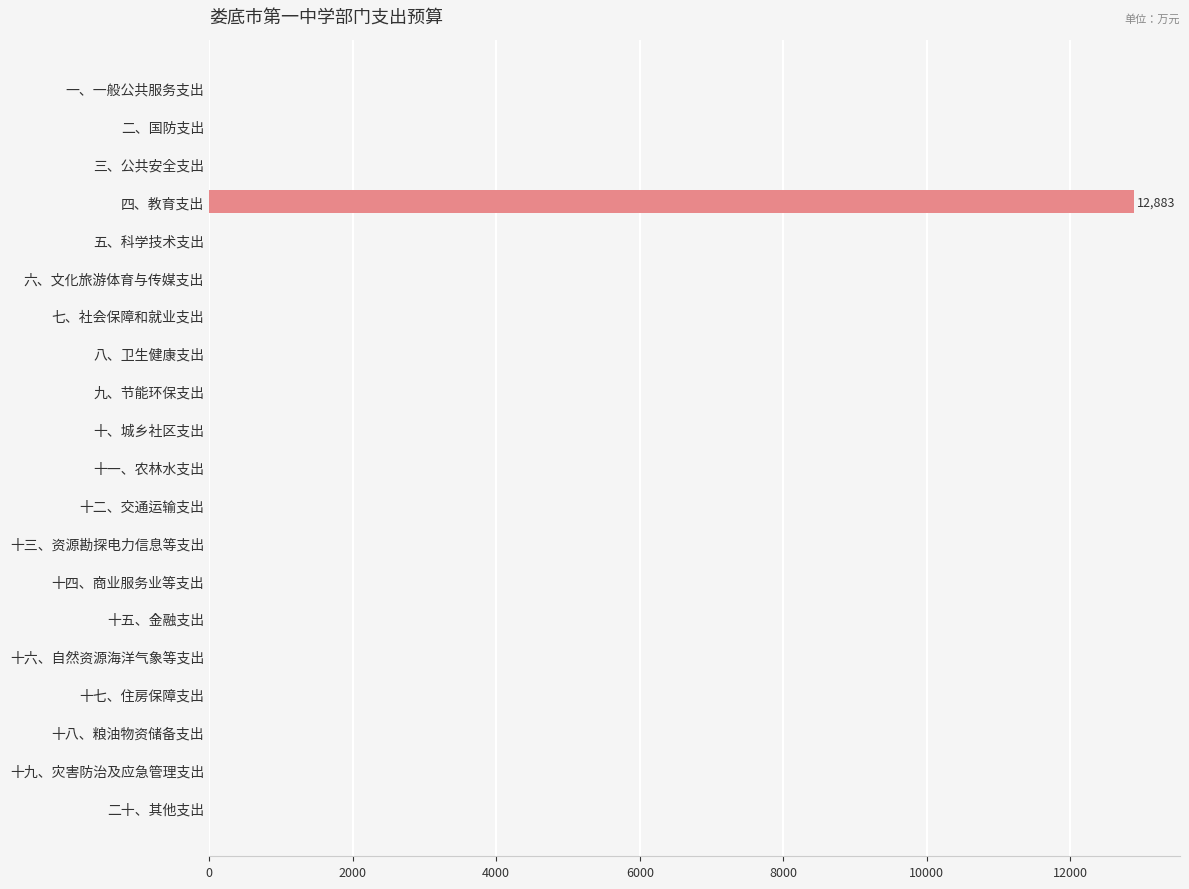

Reading top to bottom, extract all data points from this chart.

一、一般公共服务支出=0.0	二、国防支出=0.0	三、公共安全支出=0.0	四、教育支出=12882.6	五、科学技术支出=0.0	六、文化旅游体育与传媒支出=0.0	七、社会保障和就业支出=0.0	八、卫生健康支出=0.0	九、节能环保支出=0.0	十、城乡社区支出=0.0	十一、农林水支出=0.0	十二、交通运输支出=0.0	十三、资源勘探电力信息等支出=0.0	十四、商业服务业等支出=0.0	十五、金融支出=0.0	十六、自然资源海洋气象等支出=0.0	十七、住房保障支出=0.0	十八、粮油物资储备支出=0.0	十九、灾害防治及应急管理支出=0.0	二十、其他支出=0.0